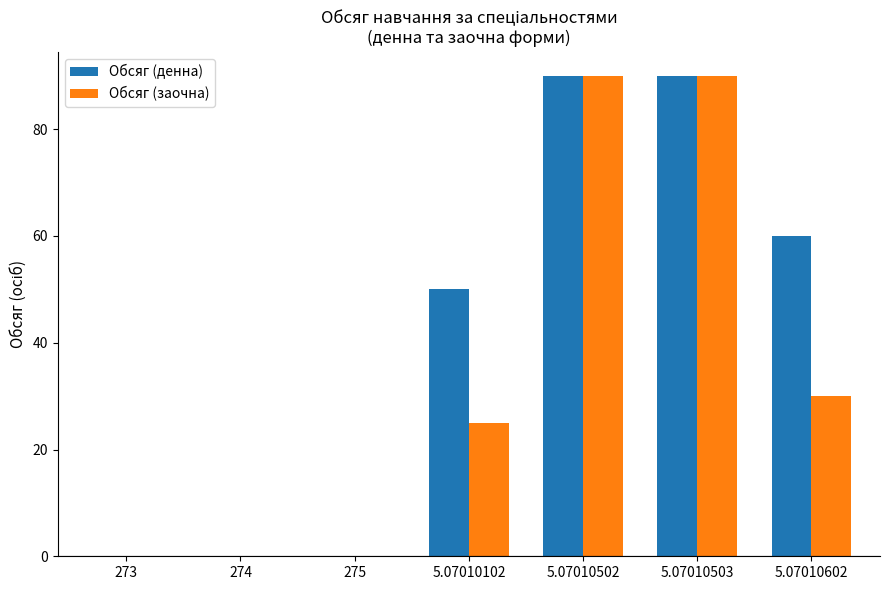

Is the value of Обсяг (заочна) at 5.07010102 greater than the value of Обсяг (денна) at 5.07010602?

No